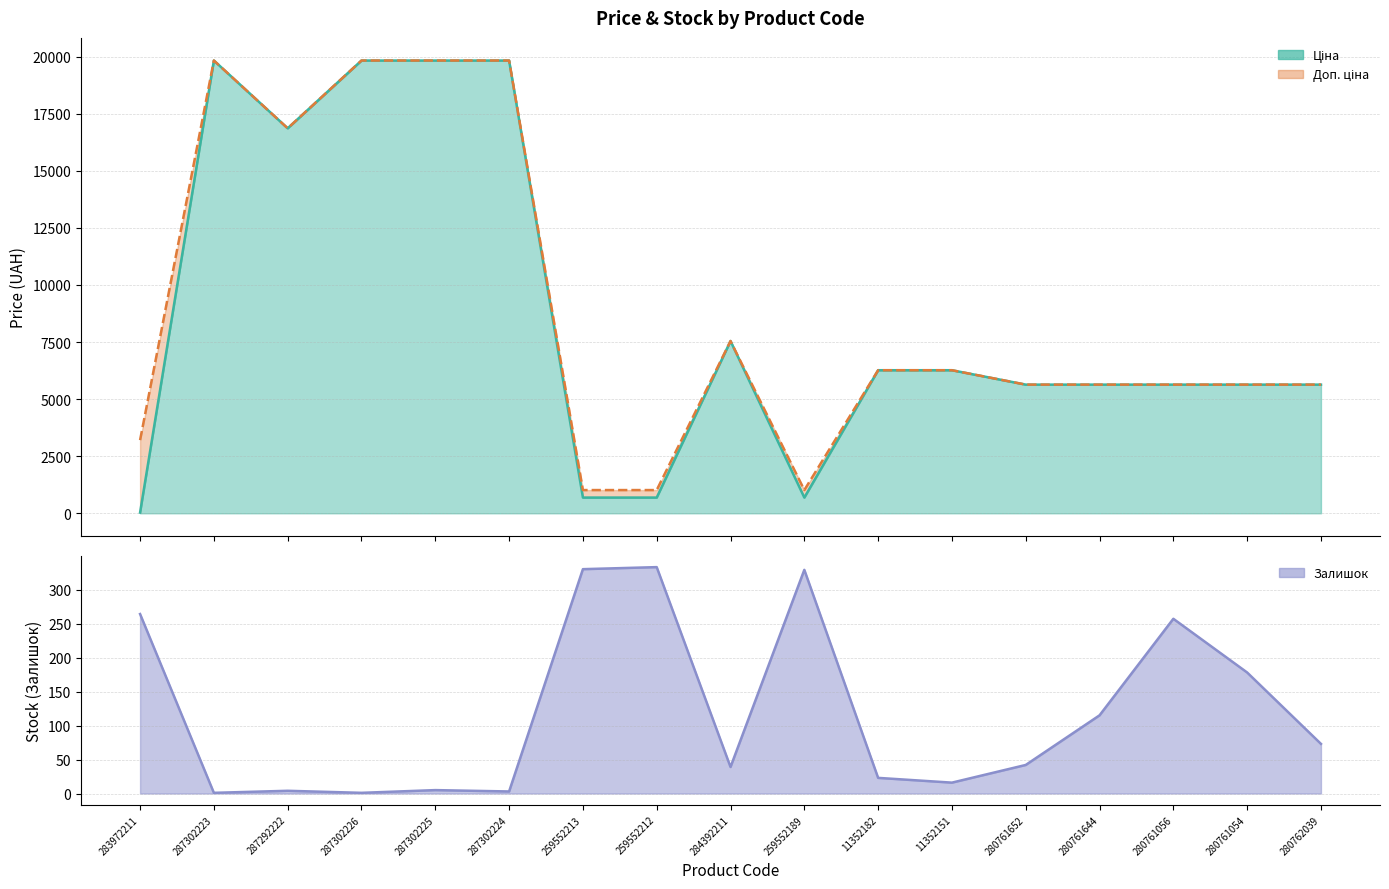

At which category is the sum across all series the highest?

287302225